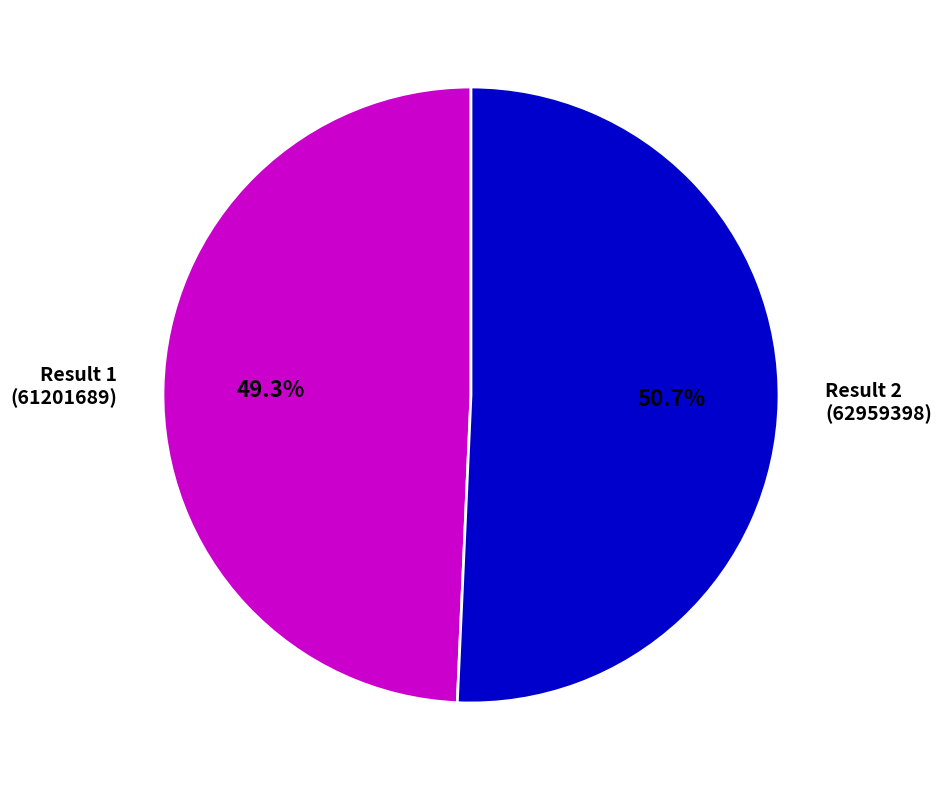

How many segments does this pie chart have?

2